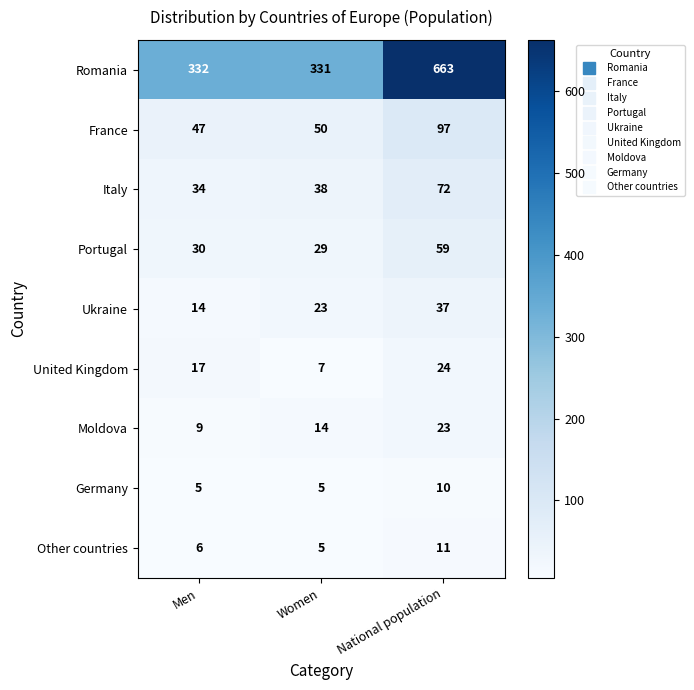

At National population, list the series in order from largest to smallest.

Romania, France, Italy, Portugal, Ukraine, United Kingdom, Moldova, Other countries, Germany